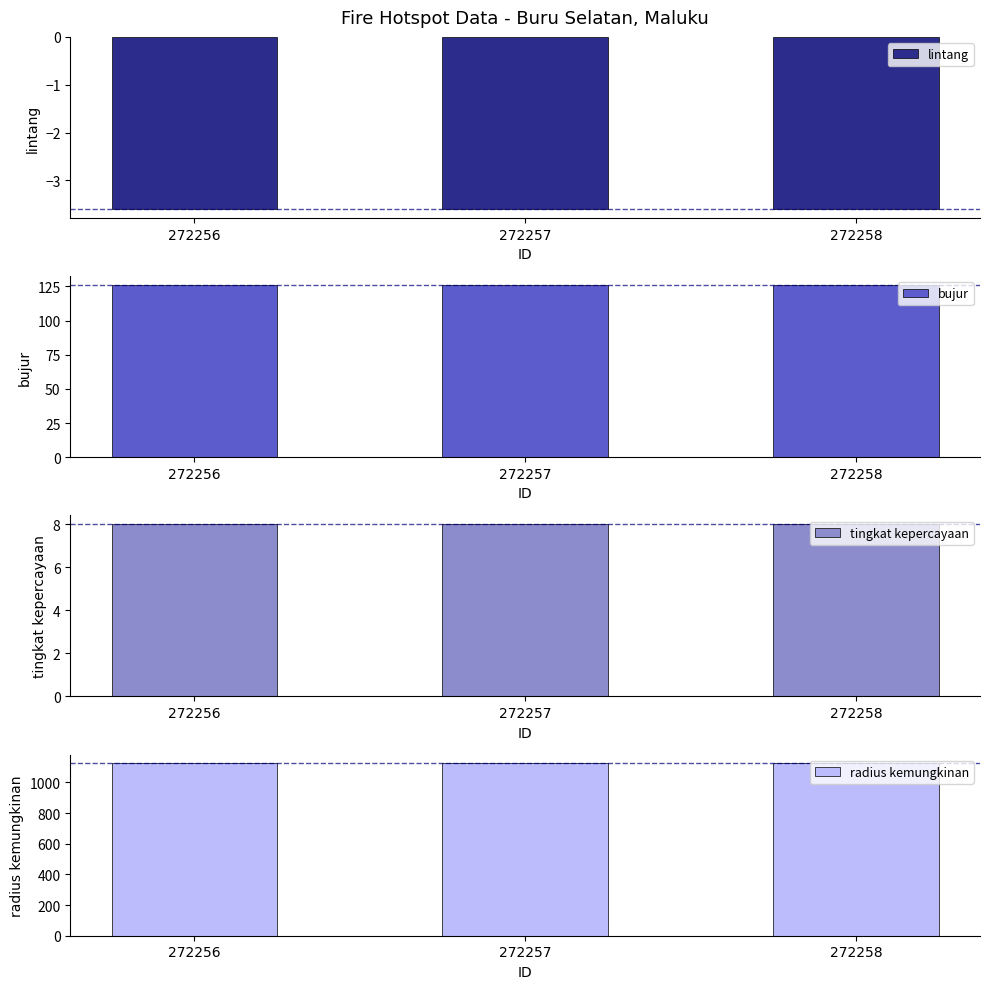

What is the value of the tingkat kepercayaan bar at the 1st from the left?

8.0